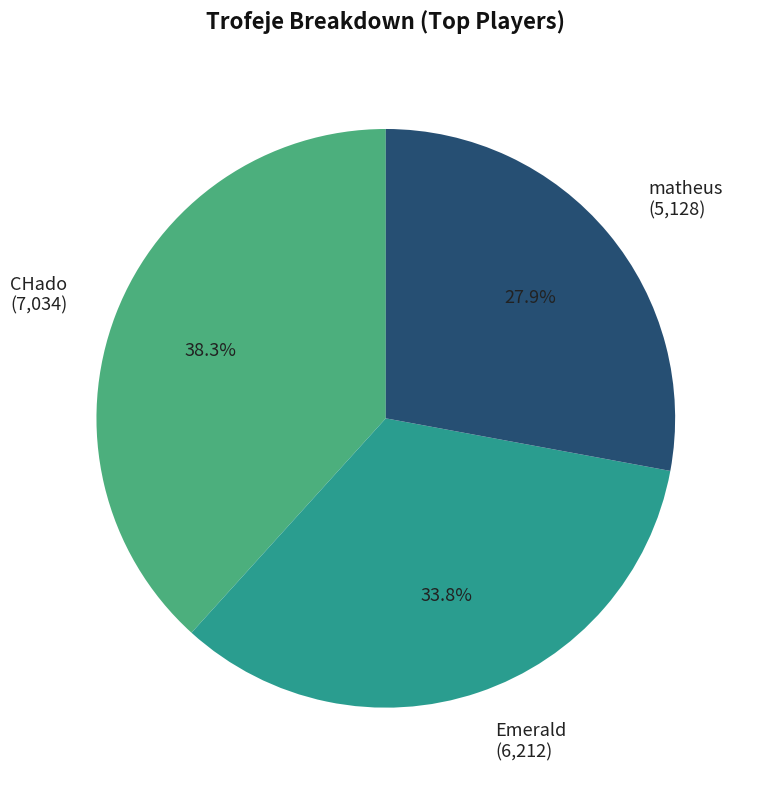

What is the largest slice in the pie chart?

CHado